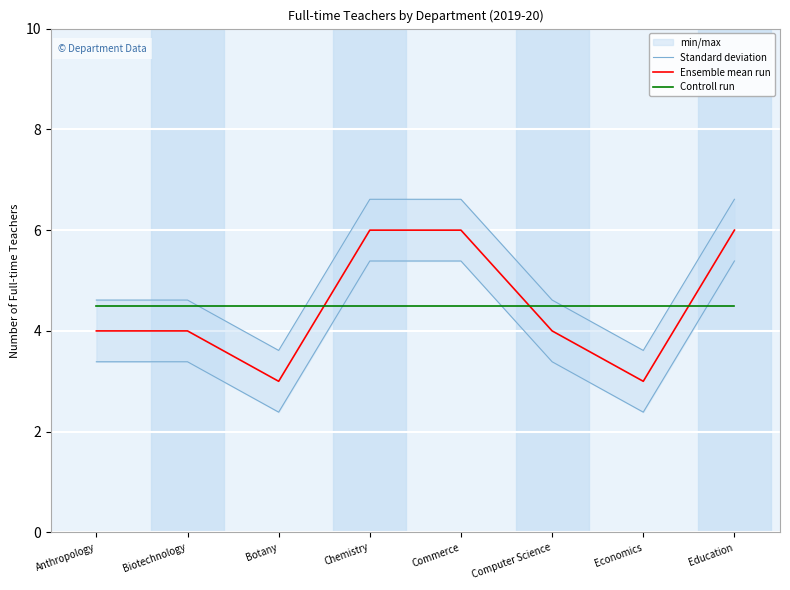

Which has a higher value, Anthropology or Chemistry?

Chemistry